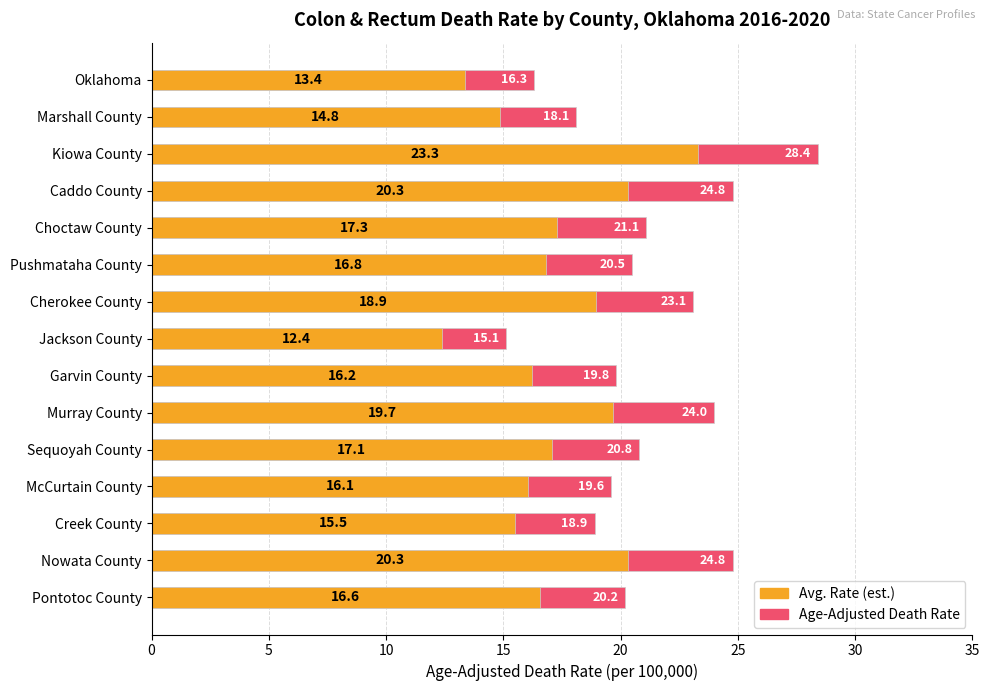

Rank the series at Caddo County from lowest to highest value.

Average Rate (est.), Age-Adjusted Death Rate